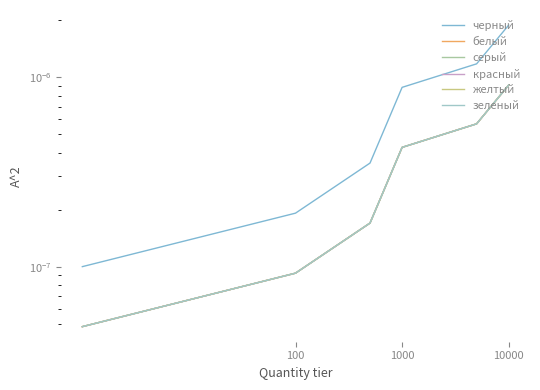

At how many categories does at least one series exceed 0?

6